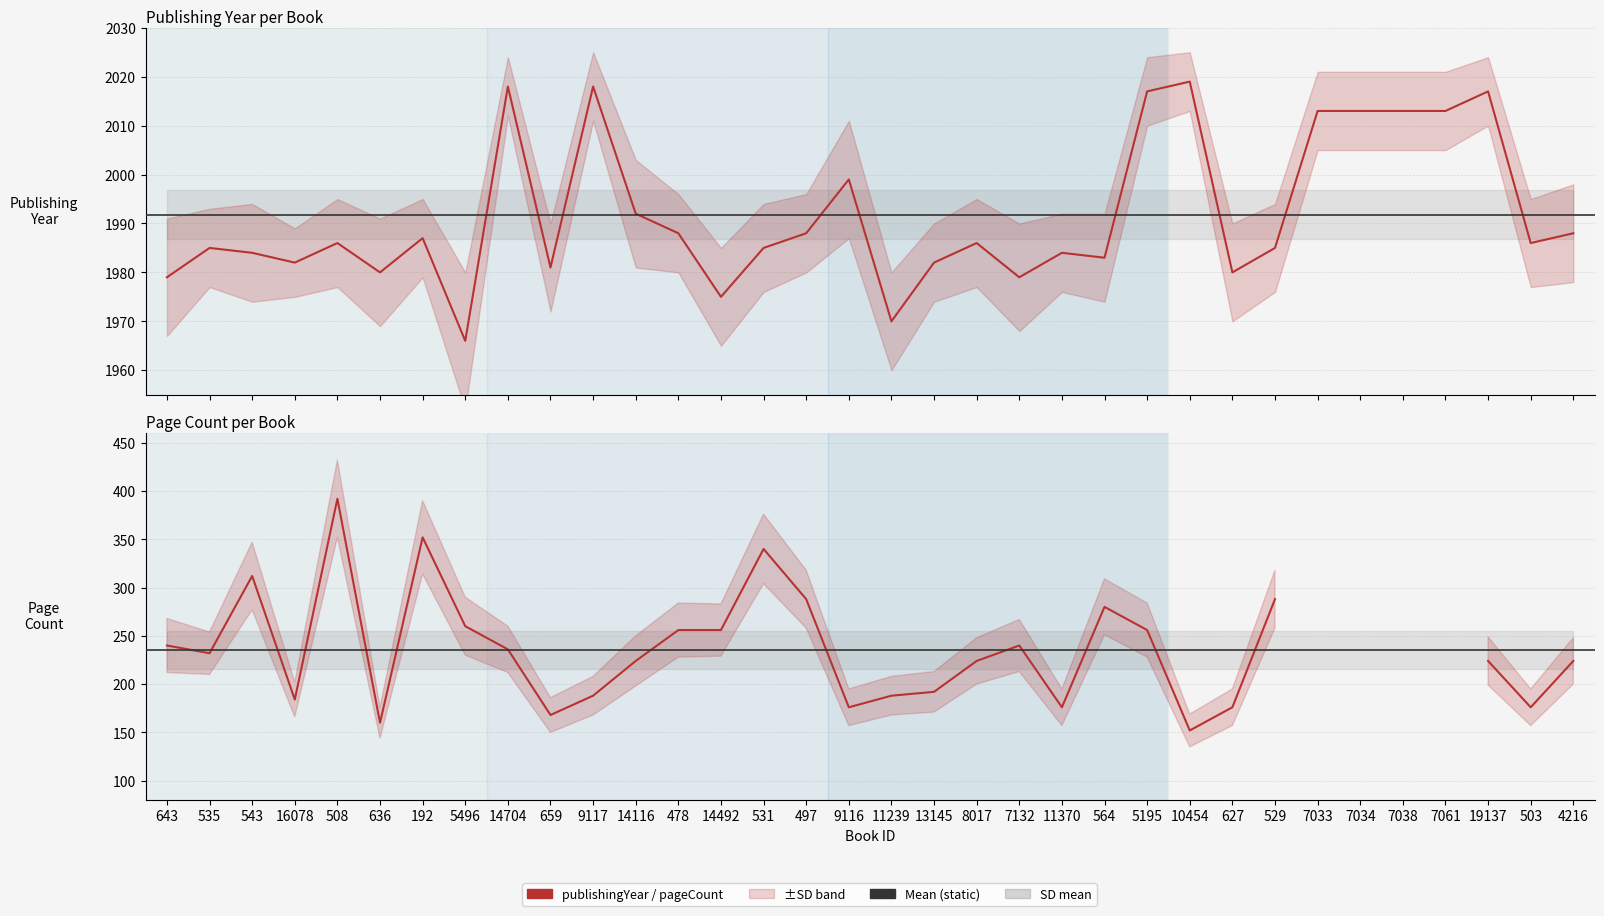

What is the sum of all values?

67721